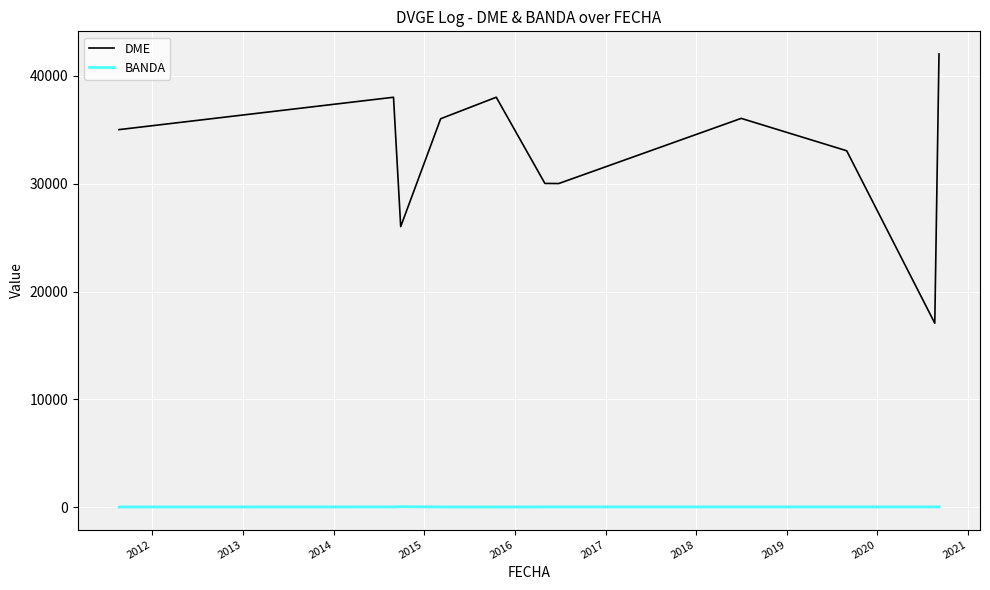

What is the label of the 6th point from the left?

2016